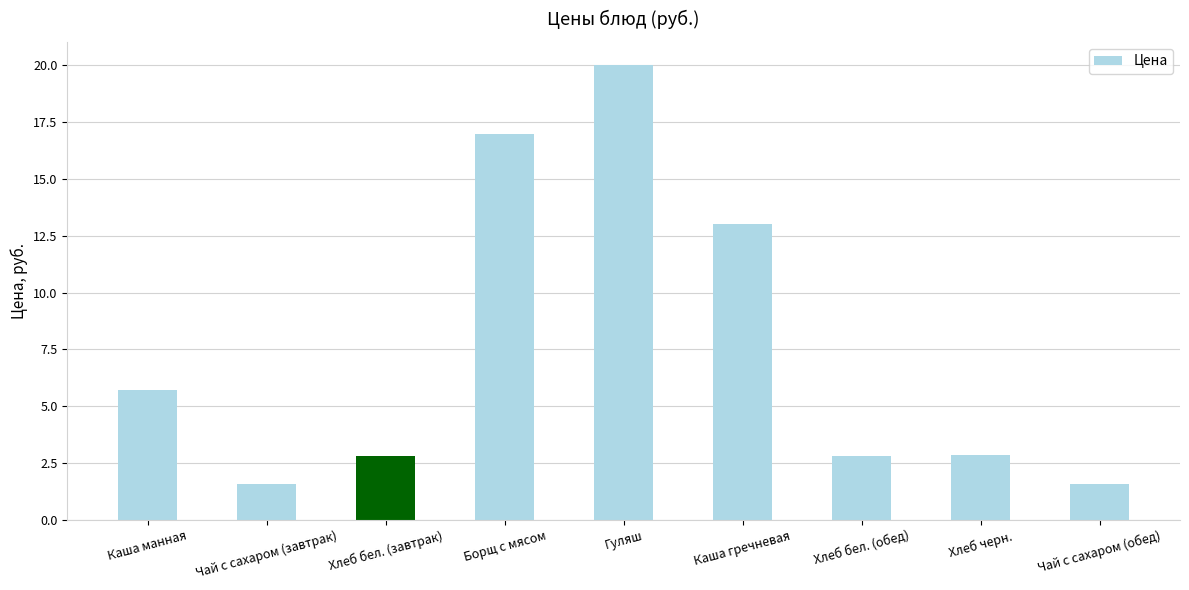

What is the label of the 8th bar from the left?

Хлеб черн.